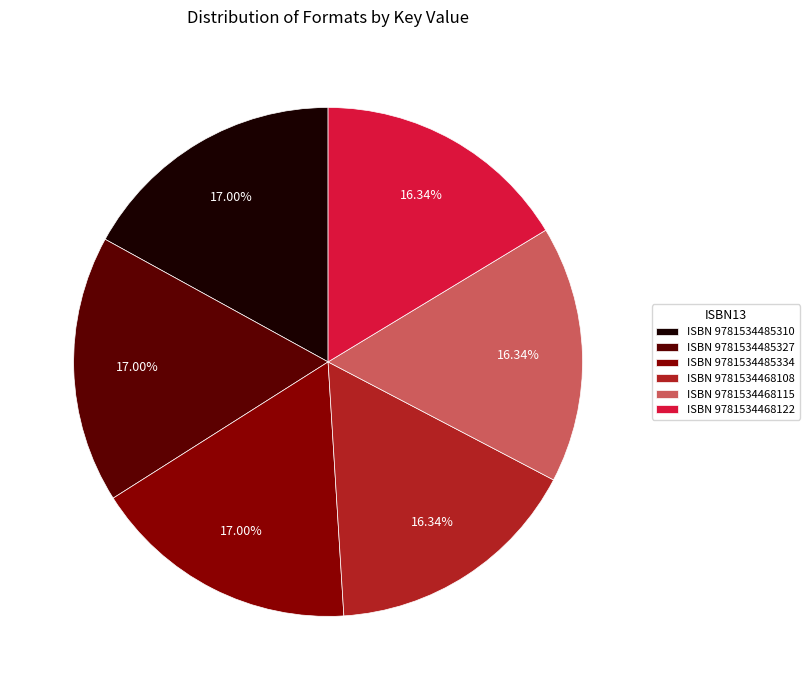

To the nearest percent, what is the difference between the largest and smallest slice percentages?

1%